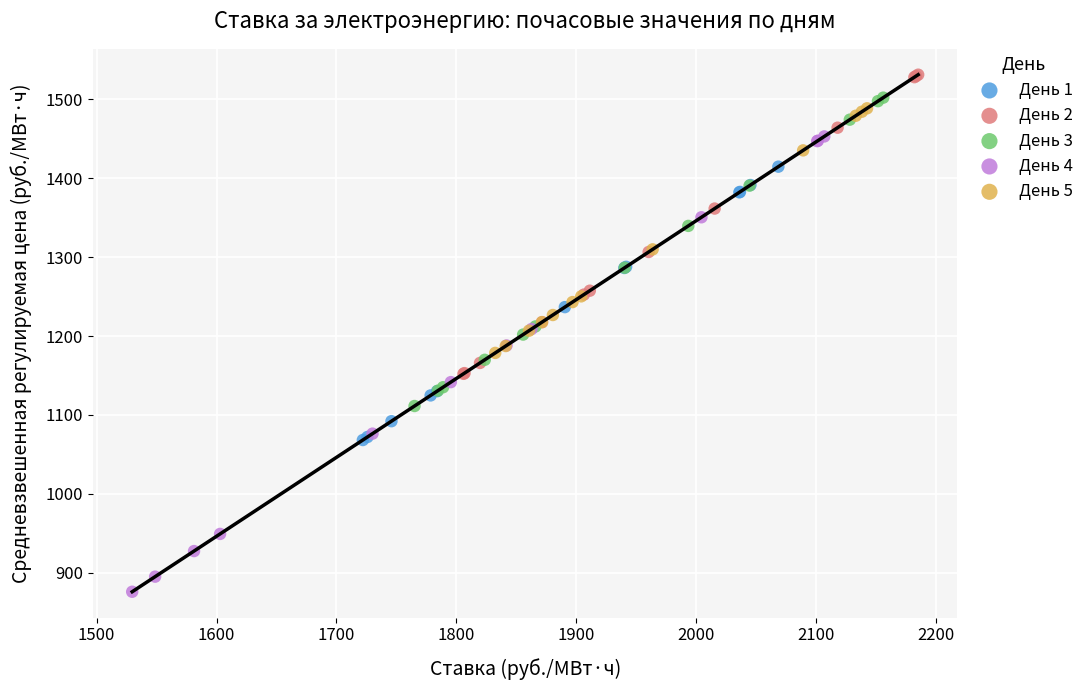

Which series contains the lowest Y value?

День 4